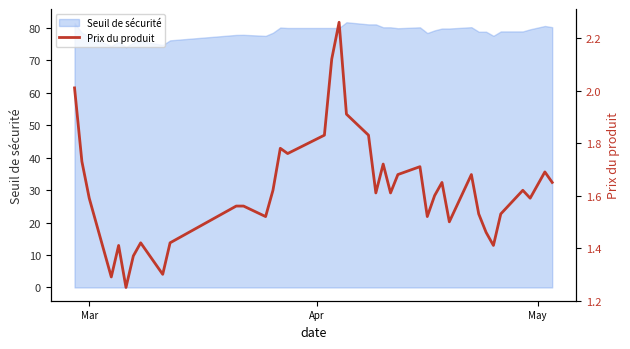

The chart shows a value of 2.6 at 32. True or false?

False